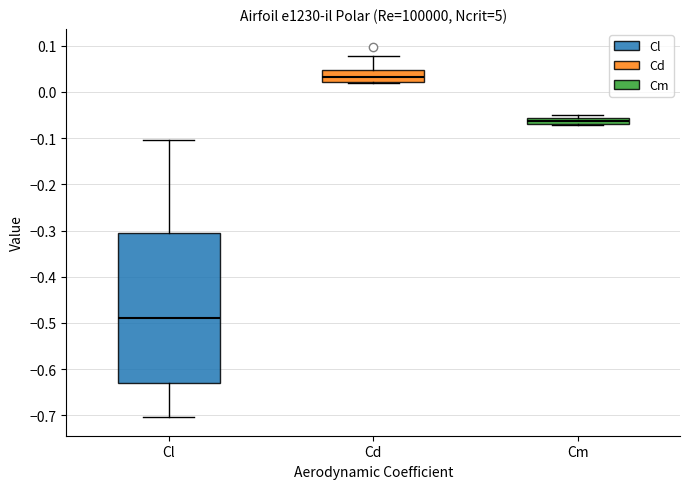

Which box is the tallest, from its lower edge to its upper edge?

Cl